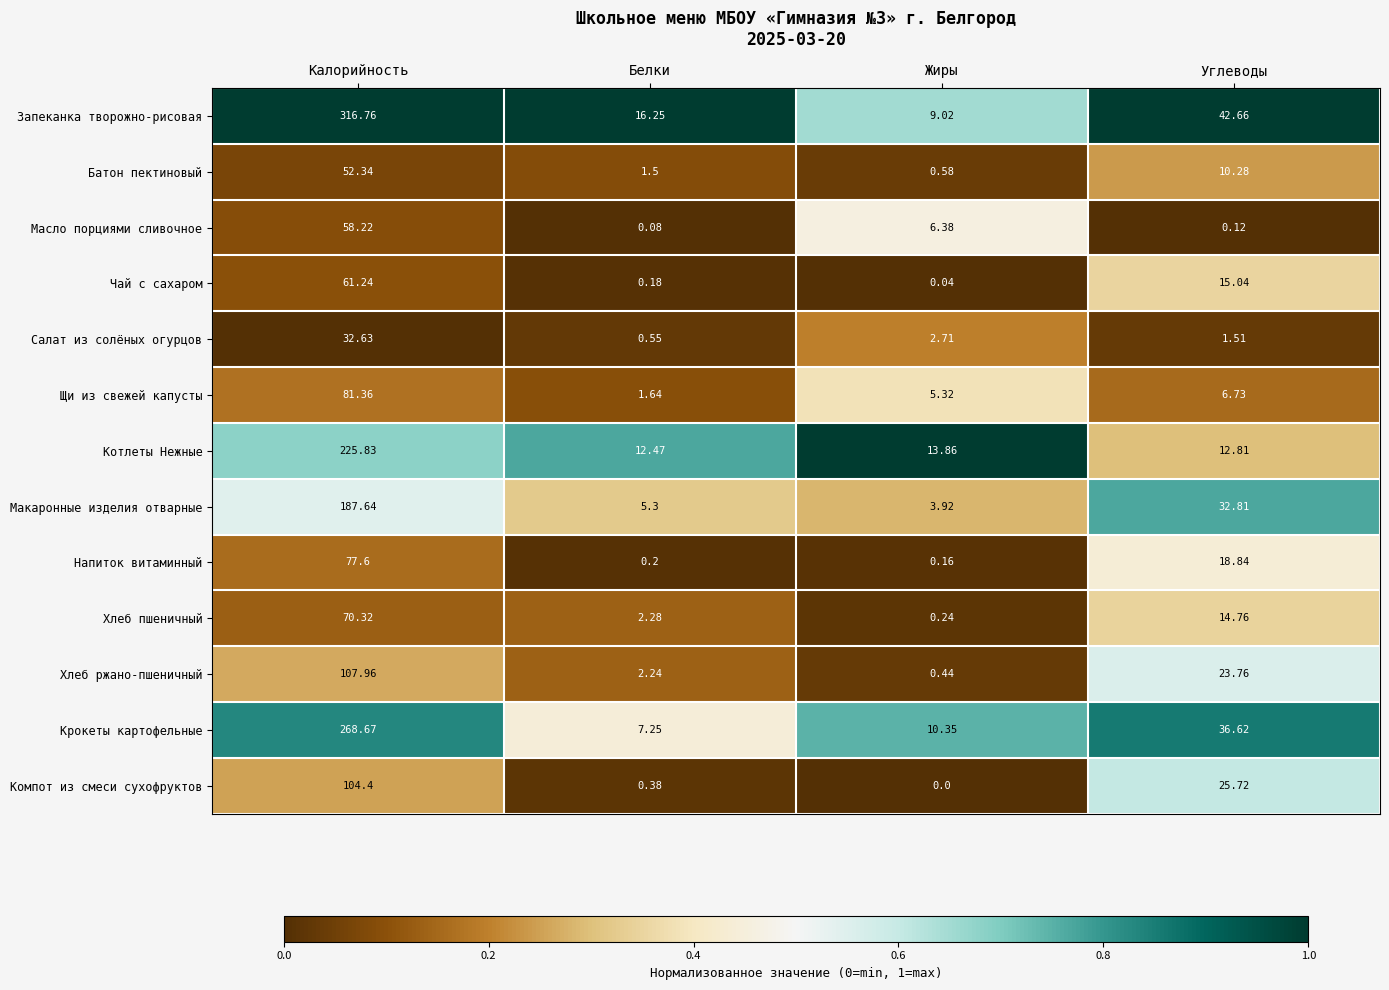

What is the difference between the highest and lowest values at Жиры?

13.9